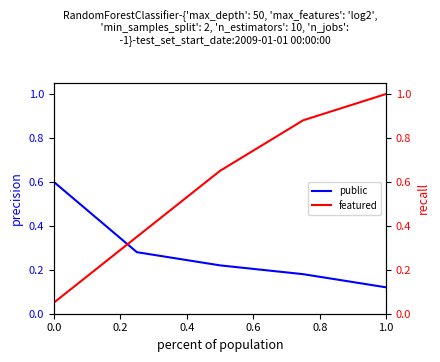

List the series in order of their overall mean, highest first.

featured, public